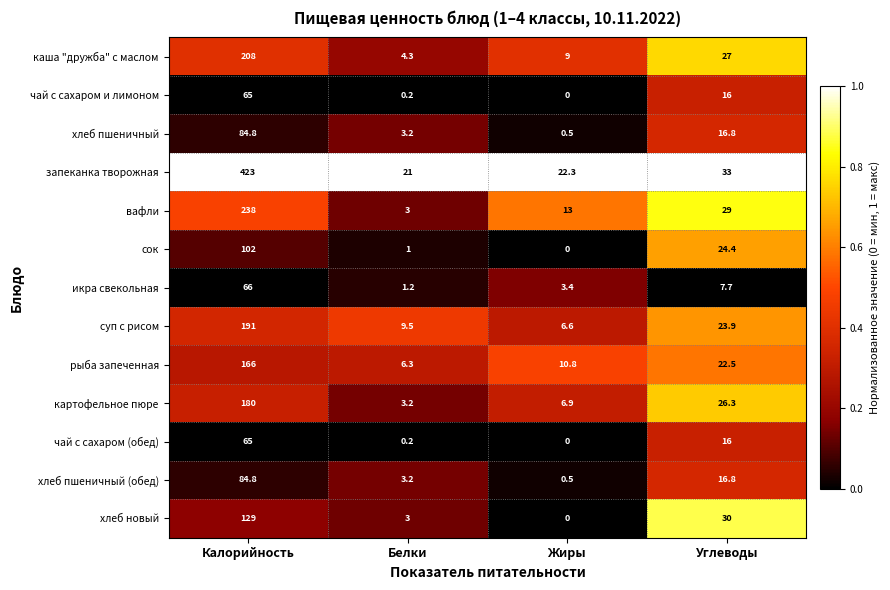

Which series has the largest range (max minus min)?

запеканка творожная